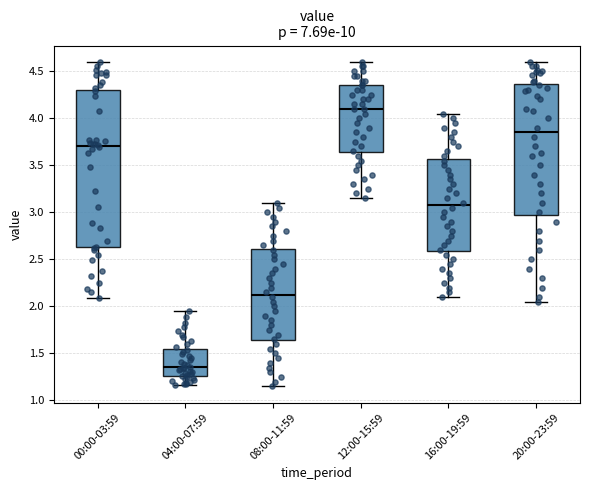

Which box's median line is the lowest?

04:00-07:59